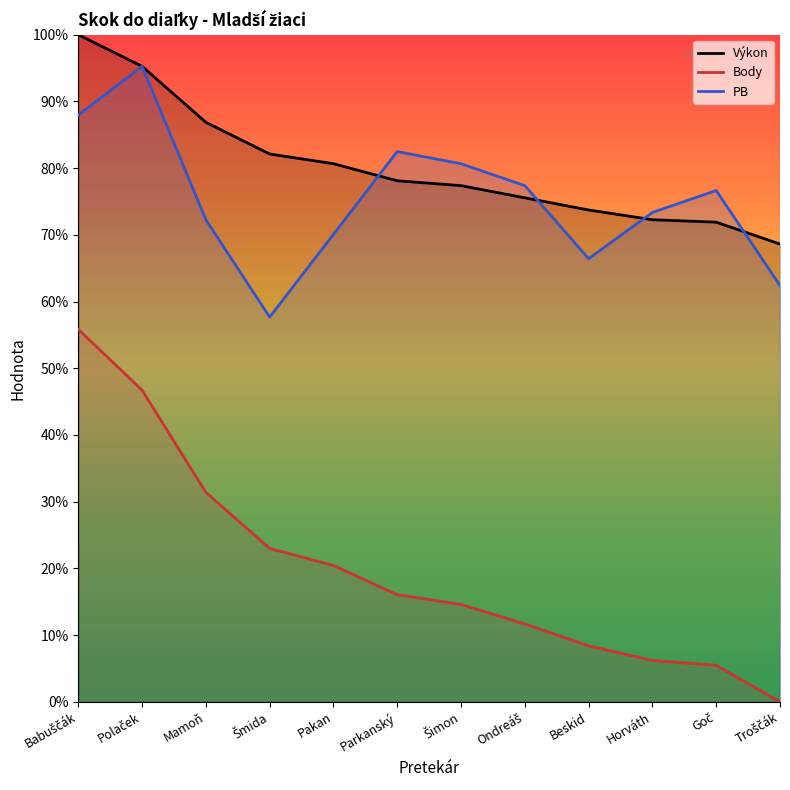

Rank the categories by PB value from lowest to highest.

Šmida, Troščák, Beskid, Pakan, Mamoň, Horváth, Goč, Ondreáš, Šimon, Parkanský, Babuščák, Polaček